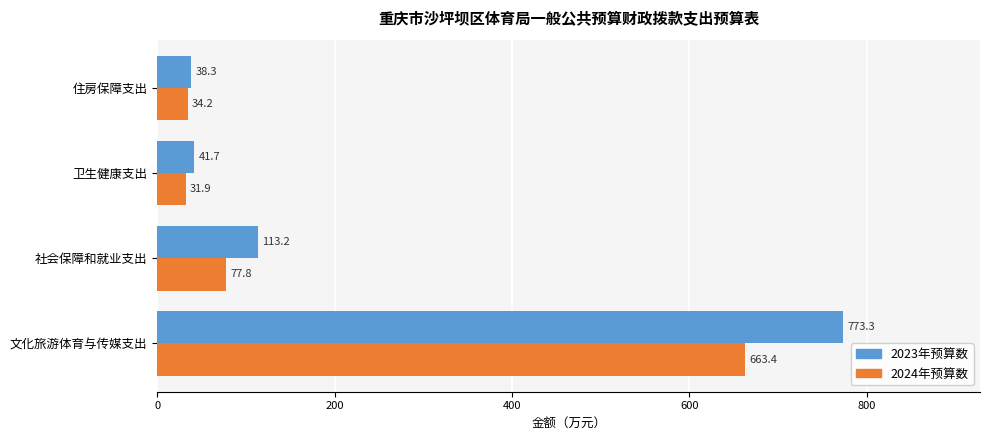

Rank the series at 卫生健康支出 from highest to lowest value.

2023年预算数, 2024年预算数